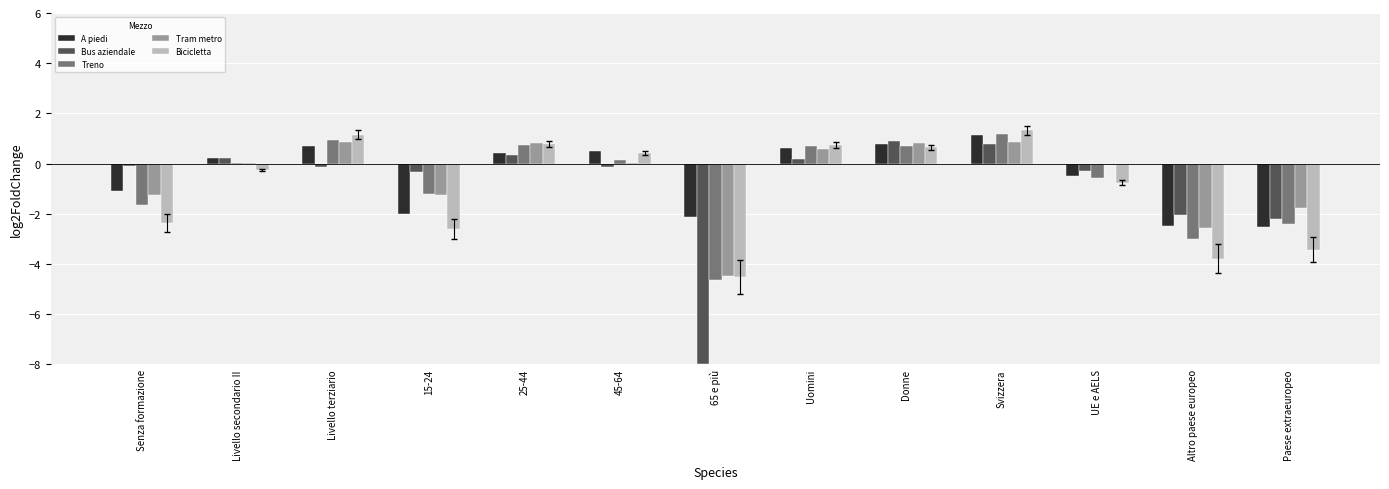

What is the sum of all Tram metro values?

-7.4